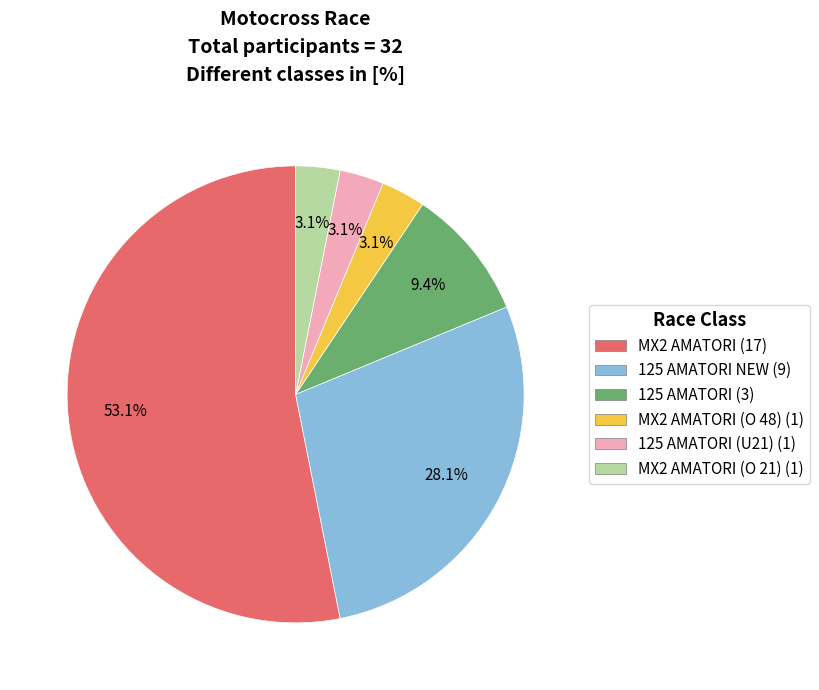

Is there any slice that represents more than half of the pie?

Yes